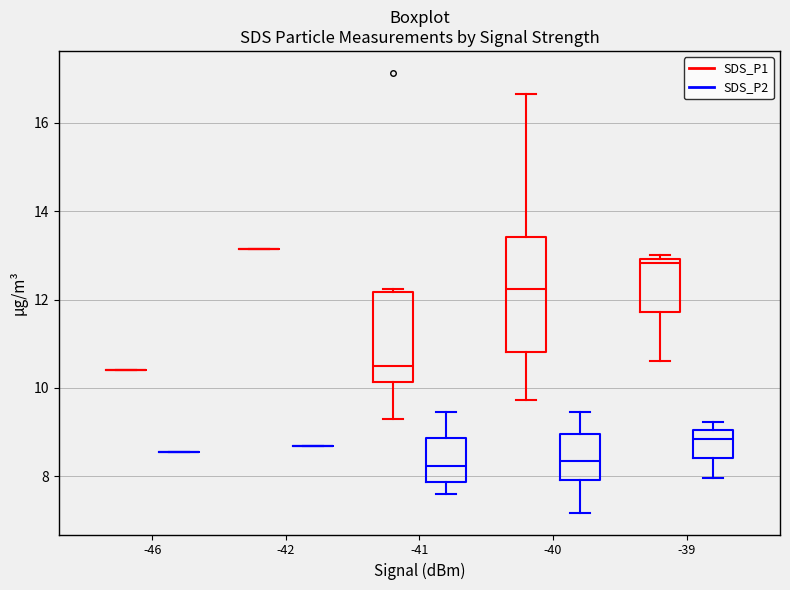

Reading left to right, transcribe this box plot: for each box, give where its median line is, the range the box spans, and where its two whiskers end, as read against the y-axis. The values are not printed on the chart, so give them approximately, as read against the axis.

-46 (SDS_P1): box collapsed to a line at 10.4, whiskers 10.4 to 10.4
-46 (SDS_P2): box collapsed to a line at 8.6, whiskers 8.6 to 8.6
-42 (SDS_P1): box collapsed to a line at 13.2, whiskers 13.2 to 13.2
-42 (SDS_P2): box collapsed to a line at 8.6, whiskers 8.6 to 8.6
-41 (SDS_P1): median 10.4, box 10.2 to 12.2, whiskers 9.4 to 12.2 (just above the box's upper edge)
-41 (SDS_P2): median 8.2, box 7.8 to 8.8, whiskers 7.6 to 9.4
-40 (SDS_P1): median 12.2, box 10.8 to 13.4, whiskers 9.8 to 16.6
-40 (SDS_P2): median 8.4, box 8.0 to 9.0, whiskers 7.2 to 9.4
-39 (SDS_P1): median 12.8, box 11.8 to 13.0, whiskers 10.6 to 13.0 (just above the box's upper edge)
-39 (SDS_P2): median 8.8, box 8.4 to 9.0, whiskers 8.0 to 9.2